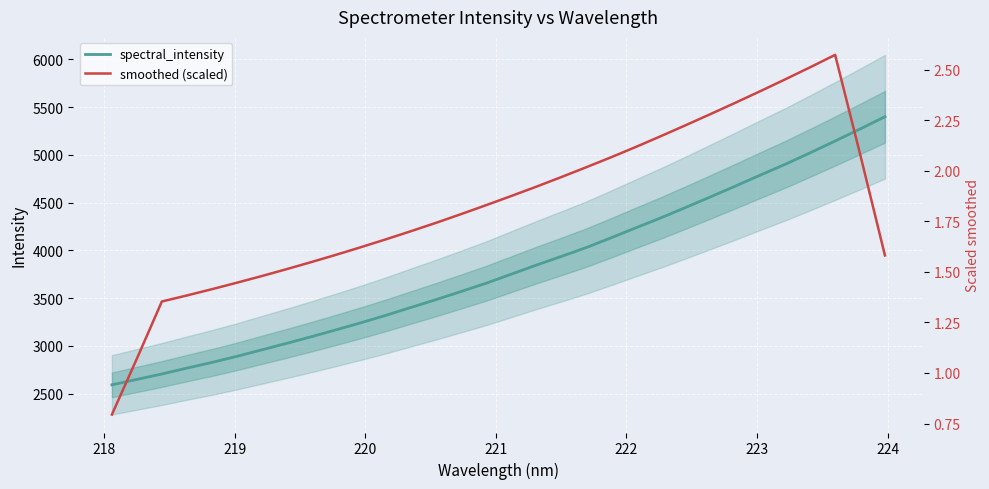

True or false: smoothed (scaled) and spectral_intensity intersect in this chart.

False